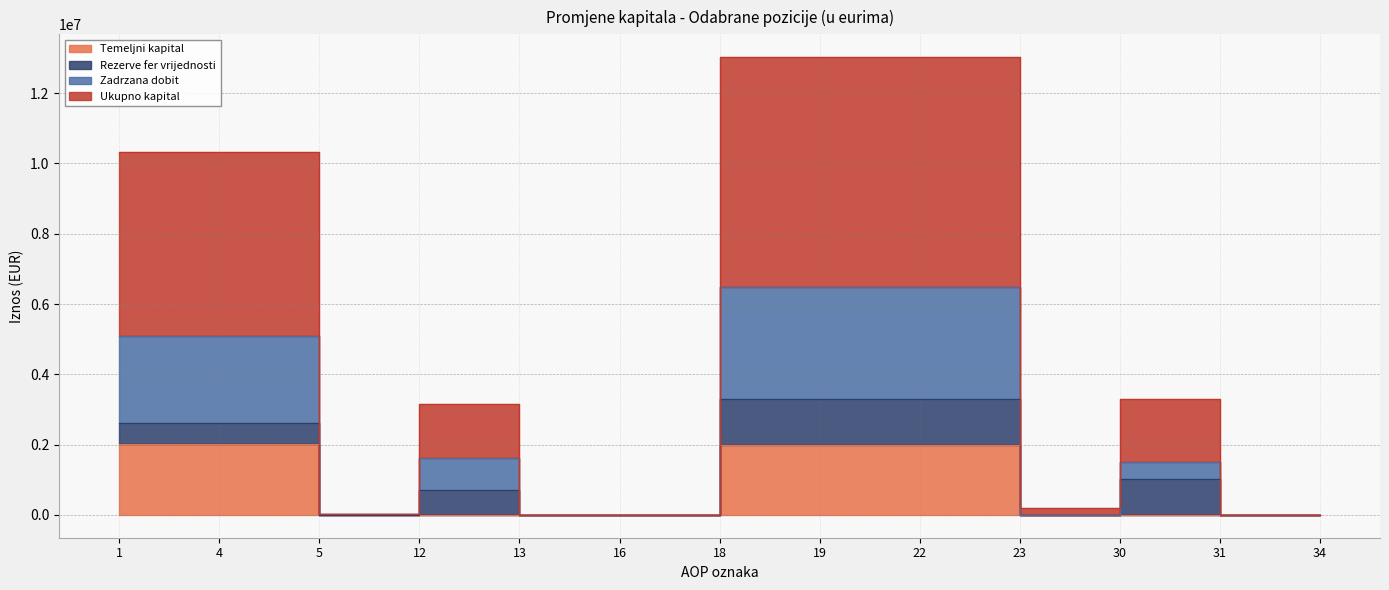

What is the sum of the Temeljni kapital values at 1 and 19?

4014732